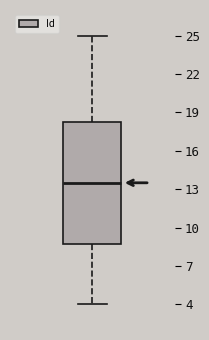

Transcribe this box plot: give where the median line is, the range the box spans, and where the two whiskers end, as read against the y-axis. The values are not printed on the chart, so give them approximately, as read against the axis.

median 13.5, box 9.0 to 18.5, whiskers 4.0 to 25.0